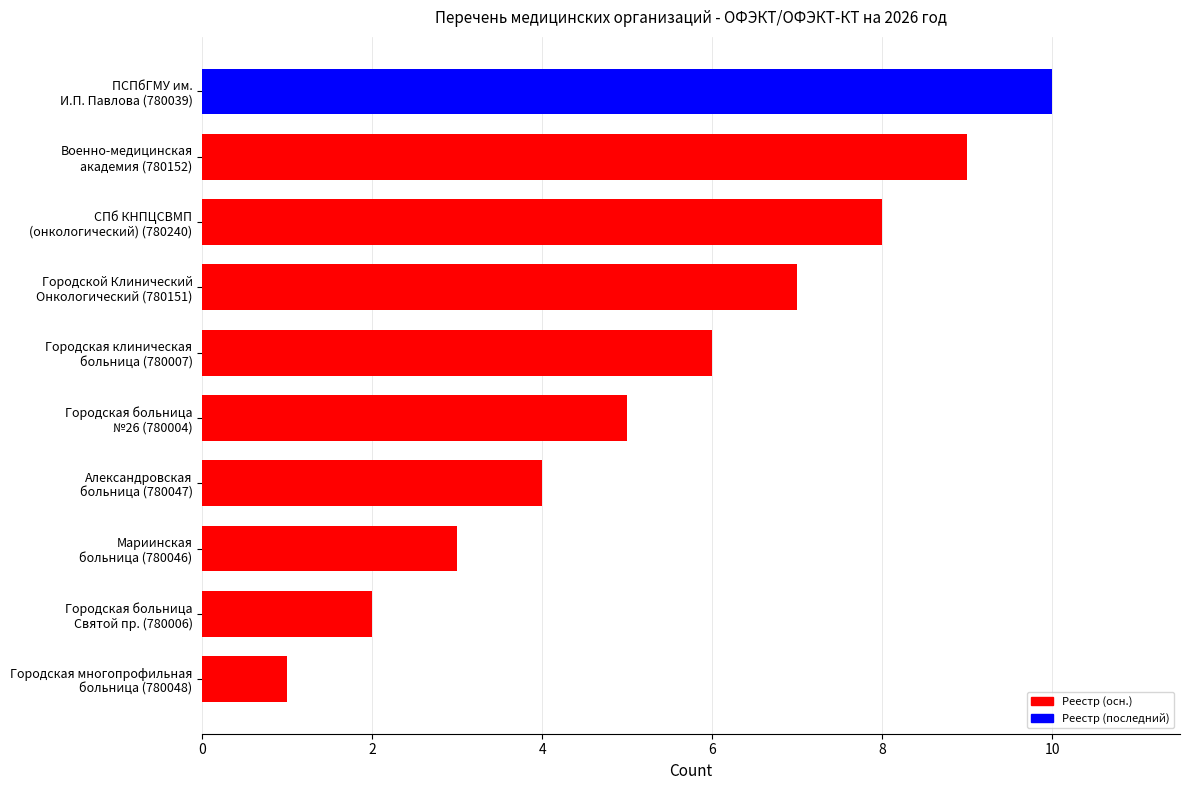

What is the difference between the maximum and minimum values?

9